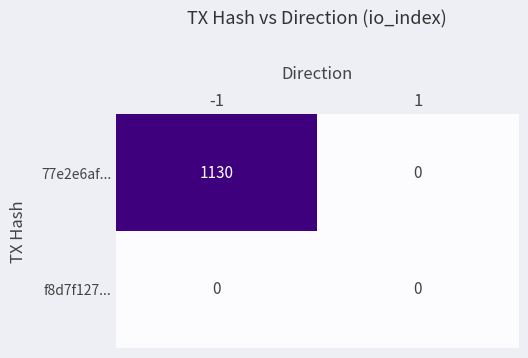

Which series changed the most between -1 and 1?

77e2e6af...